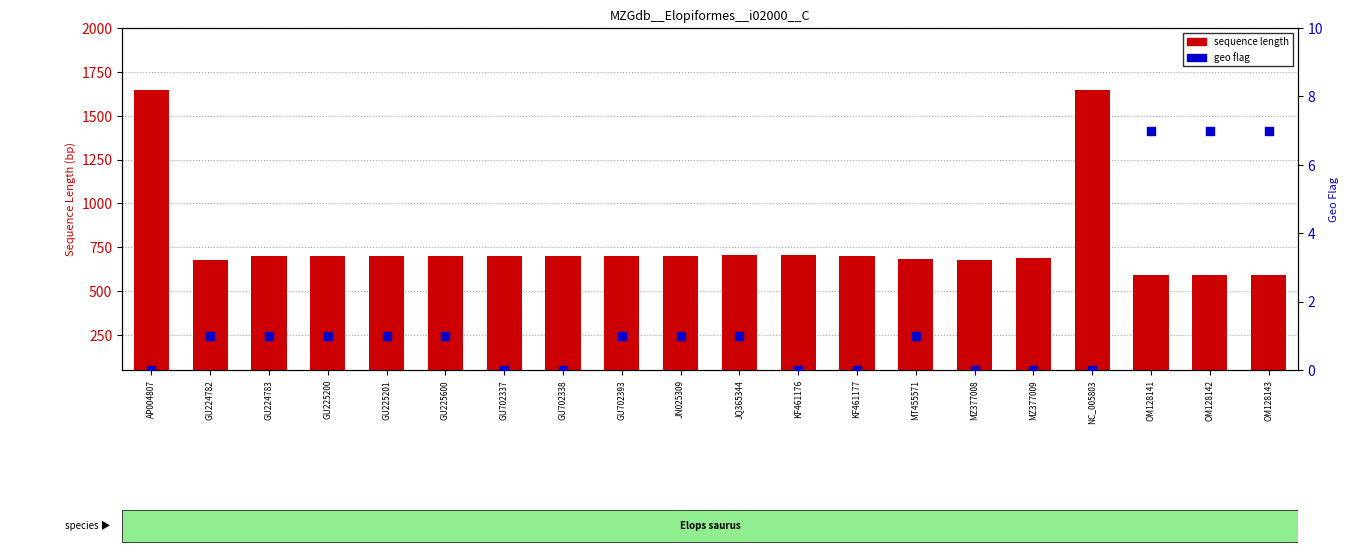

Which series has the widest spread of Y values?

sequence length